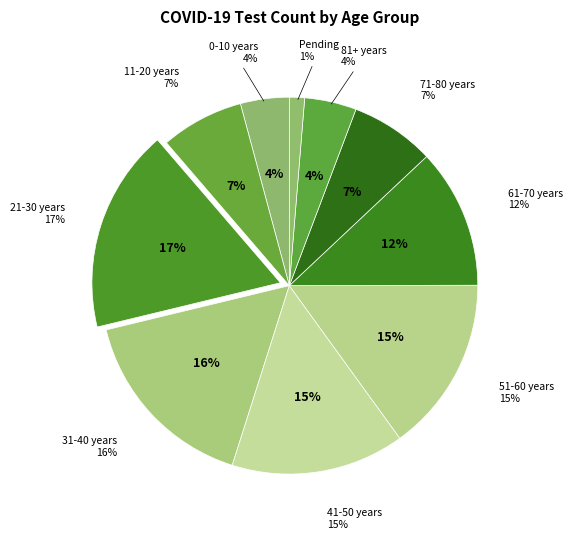

Does 41-50 years account for over 50% of the chart?

No